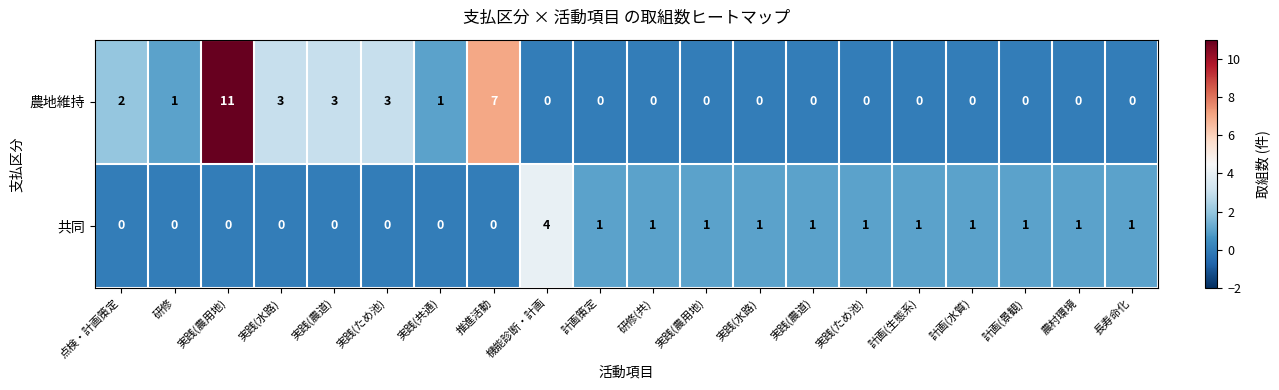

At which category is the sum across all series the highest?

実践(農用地)